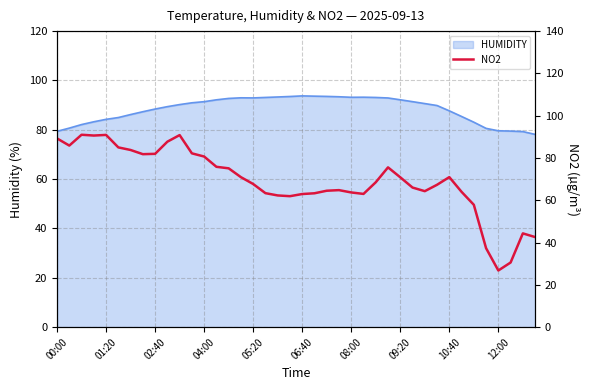

Where is the data nearest to the value 58?

34